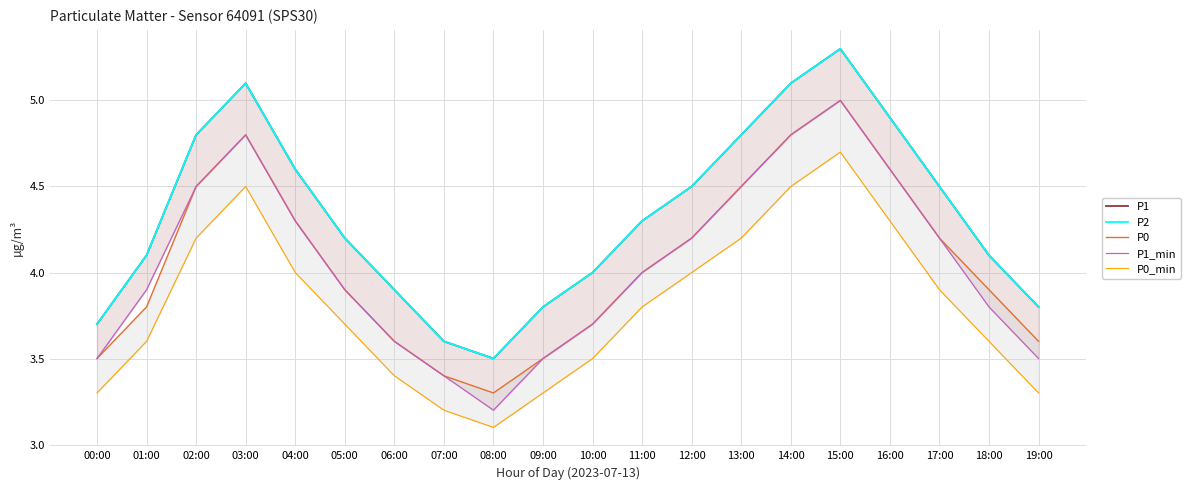

What are all the series names shown in the legend?

P1, P2, P0, P1_min, P0_min